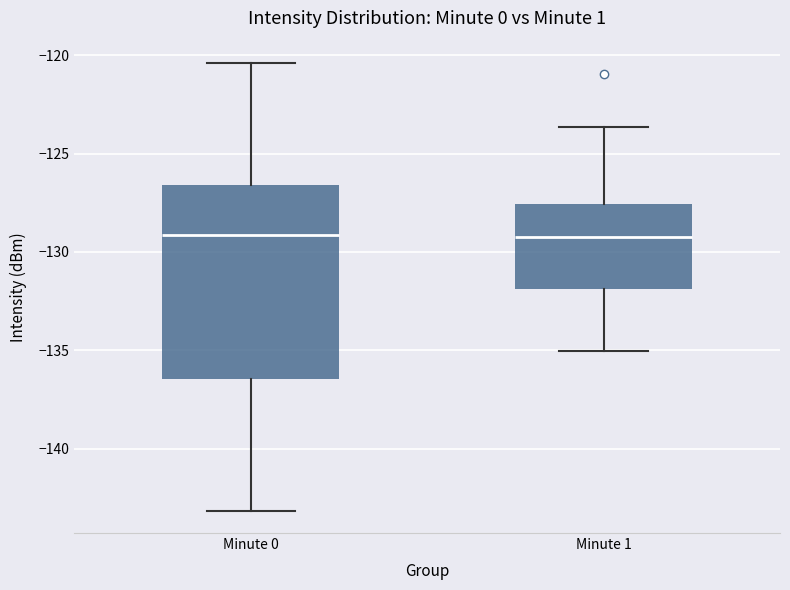

Reading left to right, transcribe this box plot: for each box, give where its median line is, the range the box spans, and where its two whiskers end, as read against the y-axis. The values are not printed on the chart, so give them approximately, as read against the axis.

Minute 0: median -129.0, box -136.5 to -126.5, whiskers -143.0 to -120.5
Minute 1: median -129.0, box -132.0 to -127.5, whiskers -135.0 to -123.5